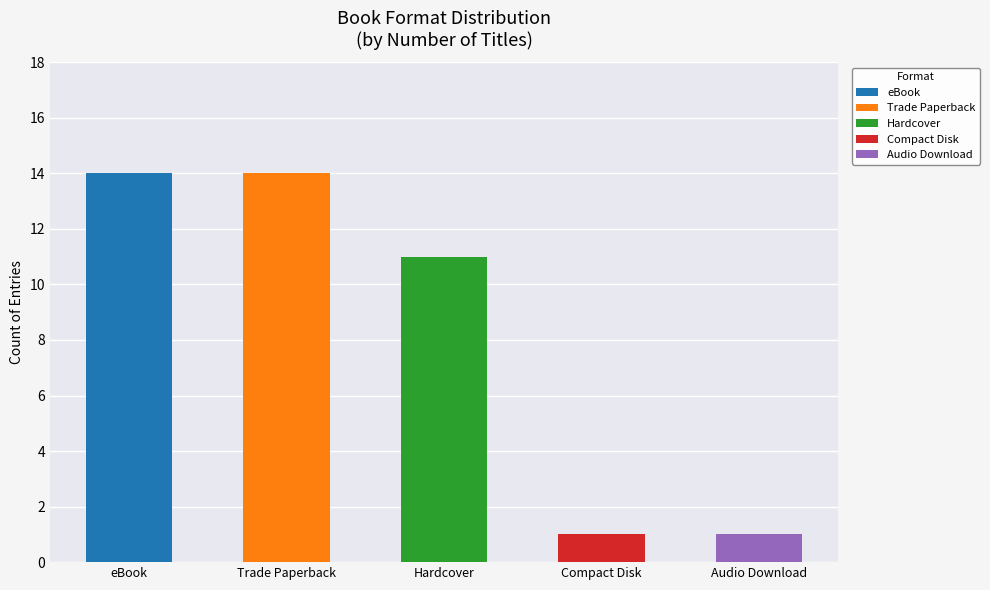

What is the sum of all values?

41